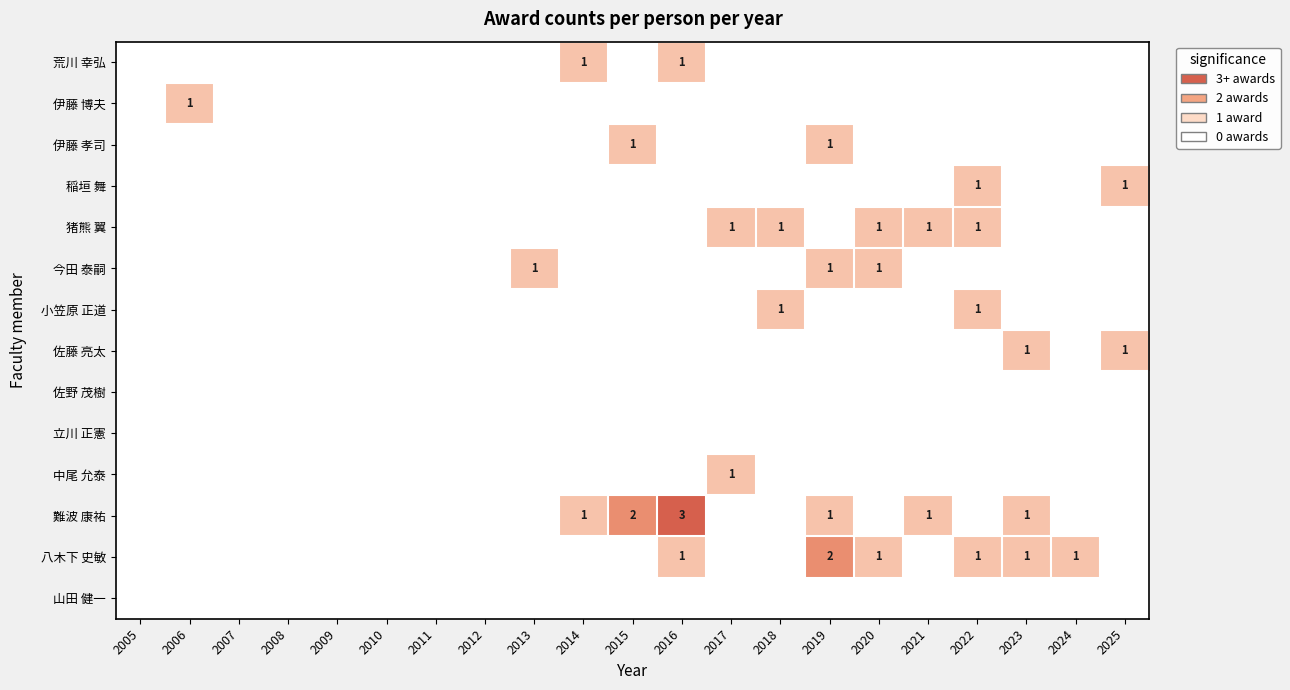

What is the sum of all 小笠原 正道 values?

2